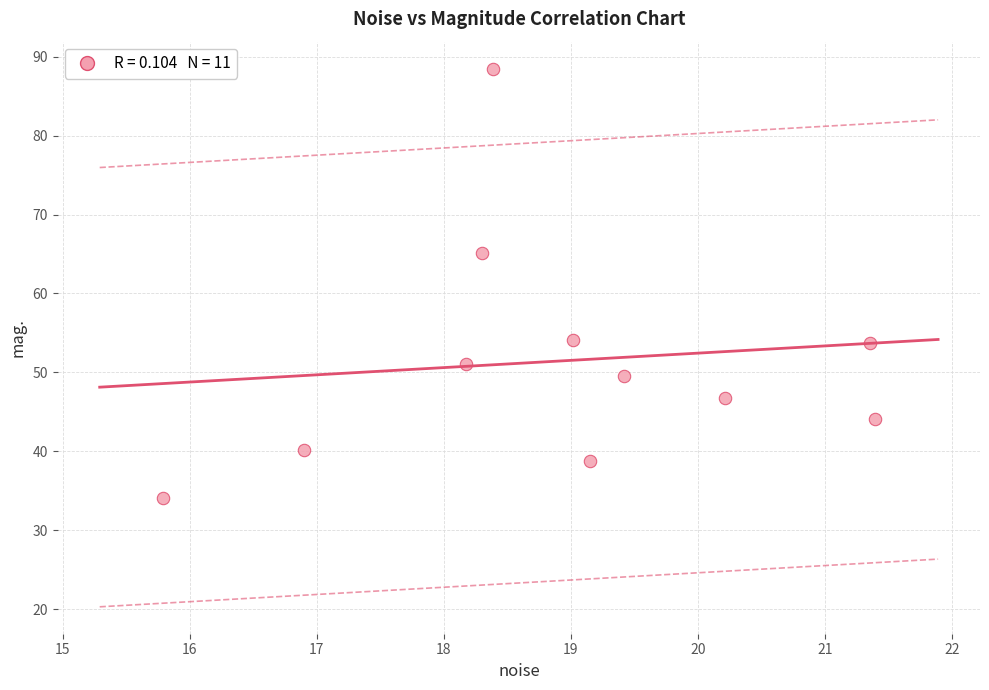

What Y value in the scatter plot is closest to 61?

65.1